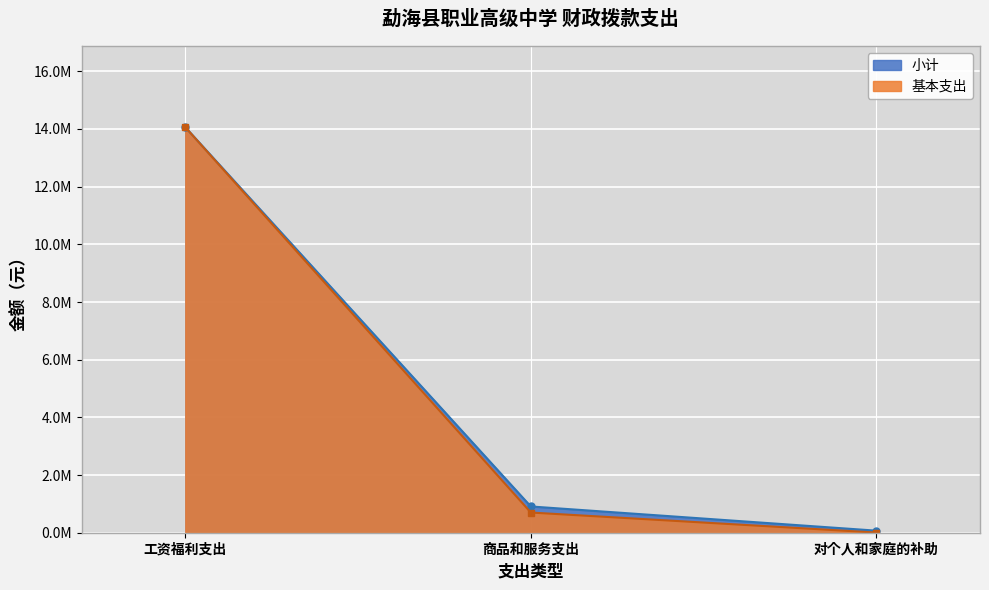

What are all the series names shown in the legend?

小计, 基本支出